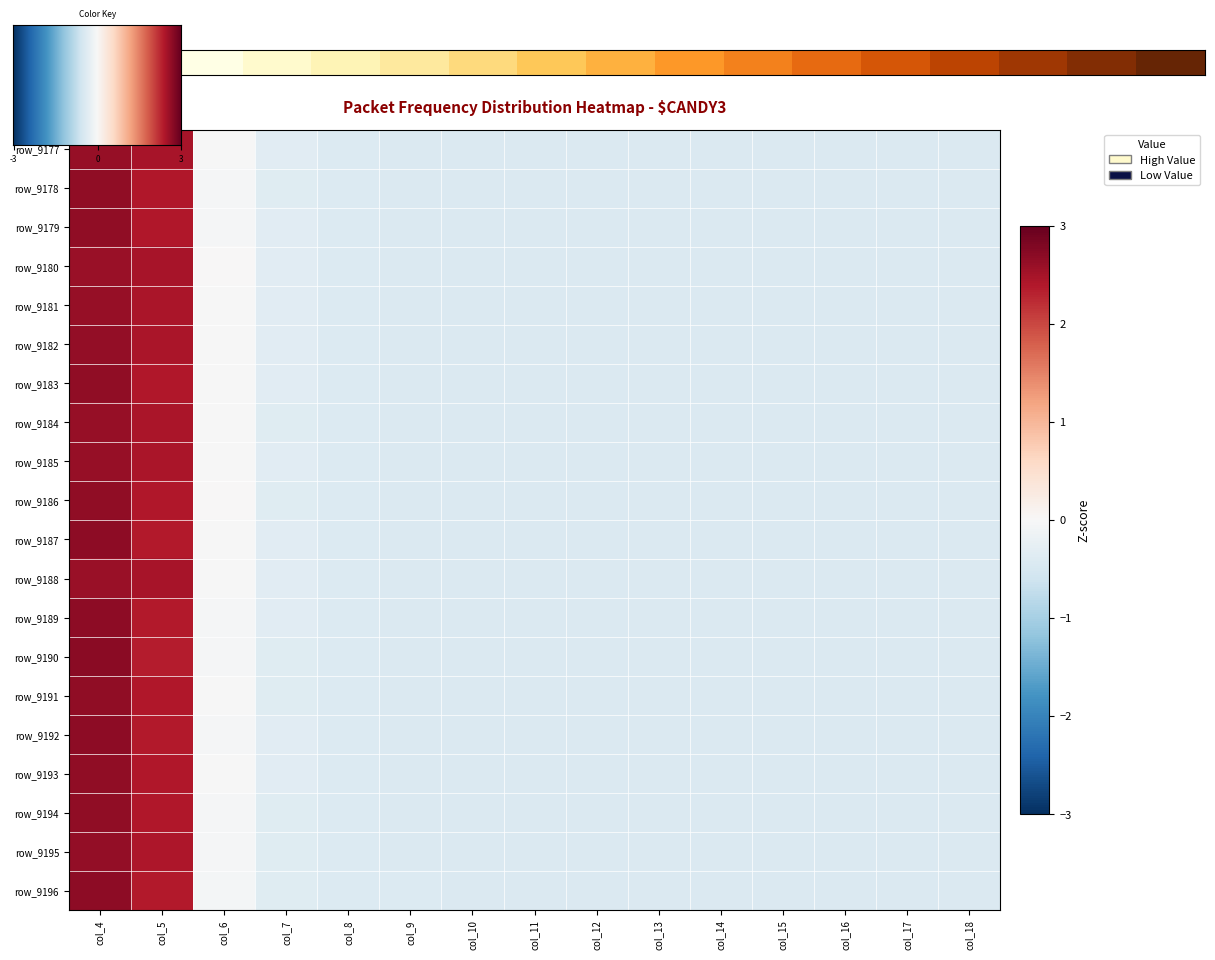

What is the lowest value of the row_9180 series?

-0.4